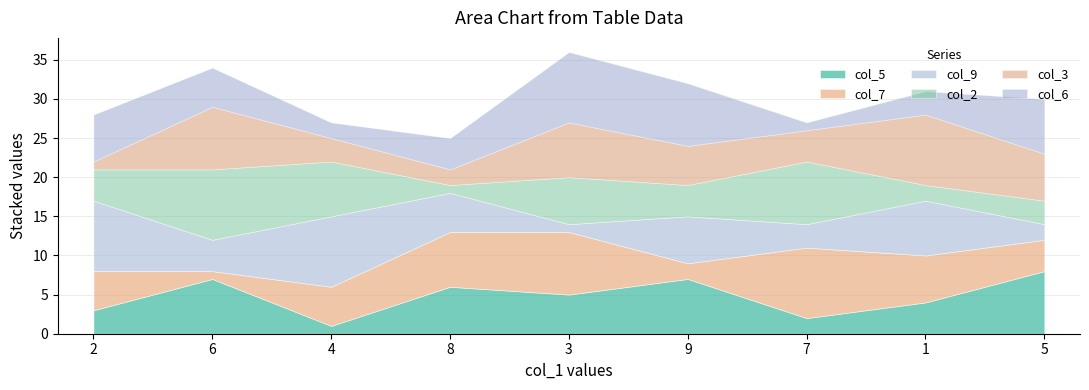

What is the lowest value of the col_9 series?

1